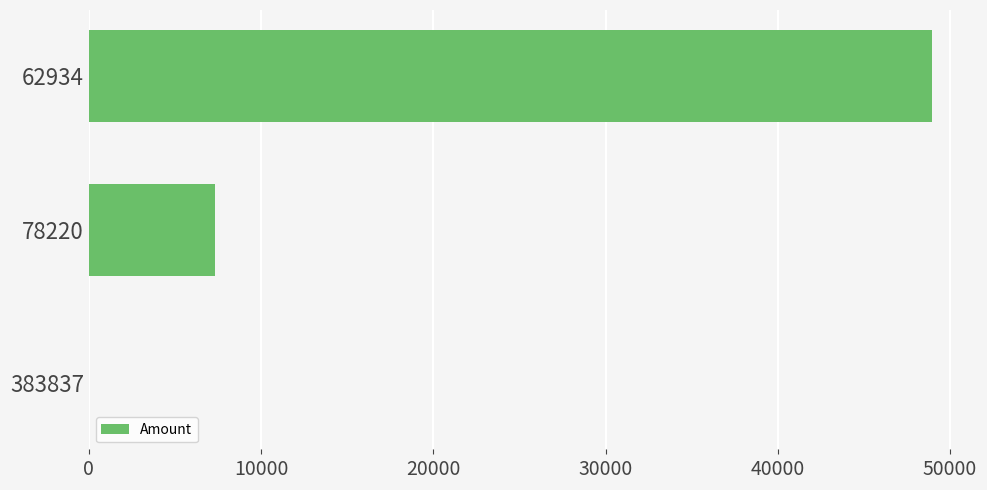

Reading bottom to top, extract all data points from this chart.

383837=0	78220=7349	62934=48931